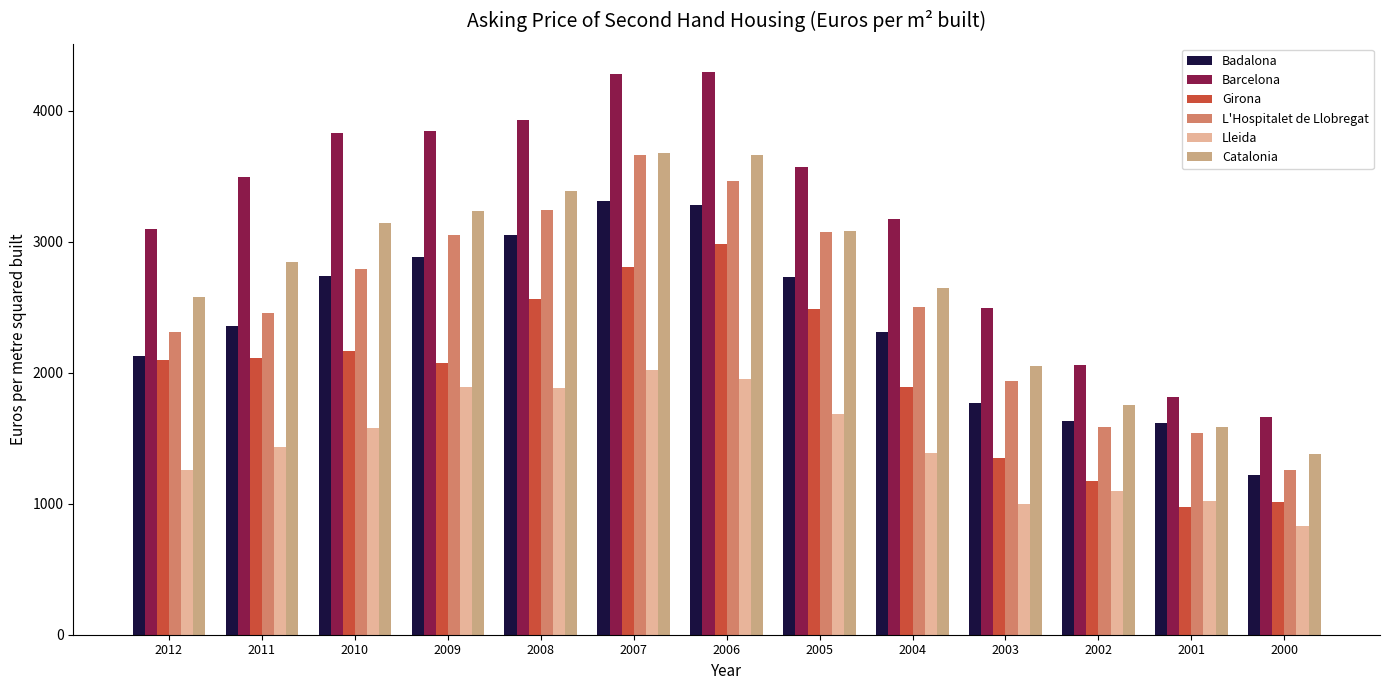

What is the spread (max minus min) of values at 2012?

1837.1